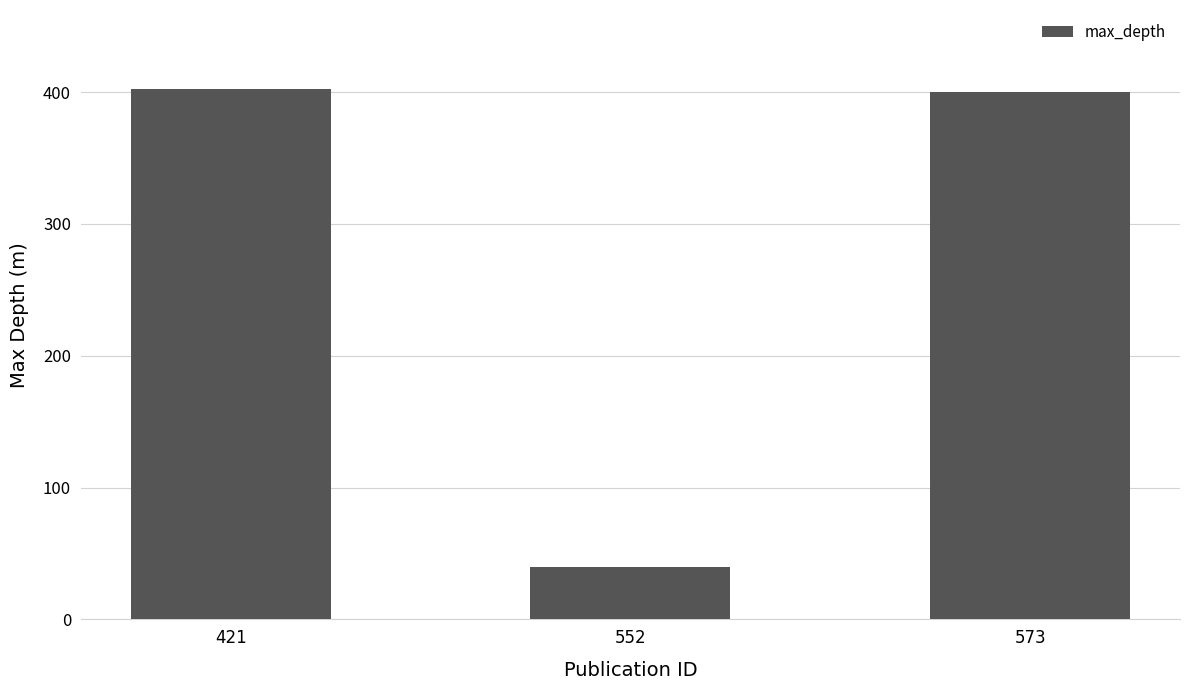

What is the average value?

281